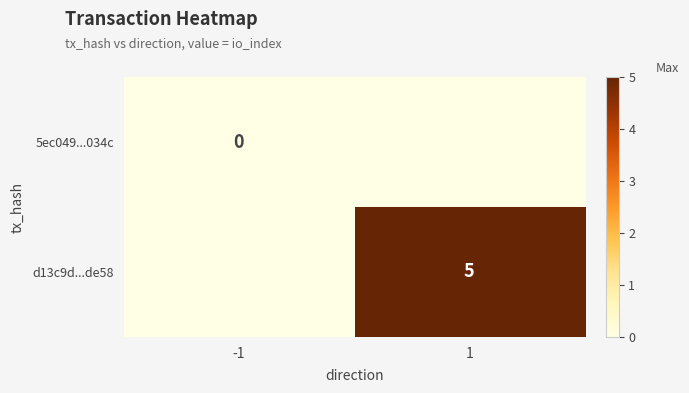

Is it true that d13c9d...de58 equals 5 at 1?

True